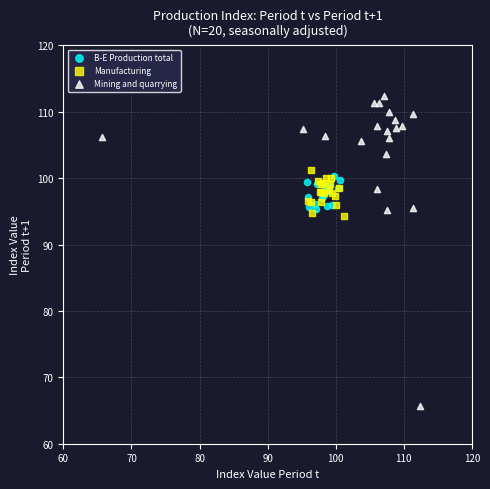

What are all the series names shown in the legend?

B-E Production total, Manufacturing, Mining and quarrying